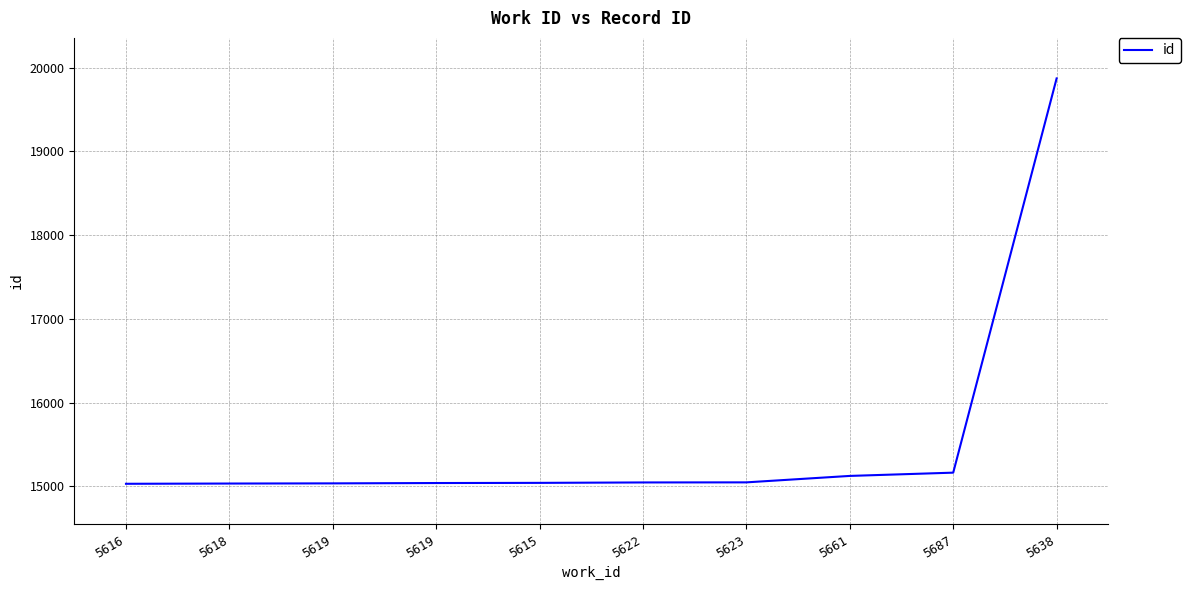

How many lines are shown in the chart?

1